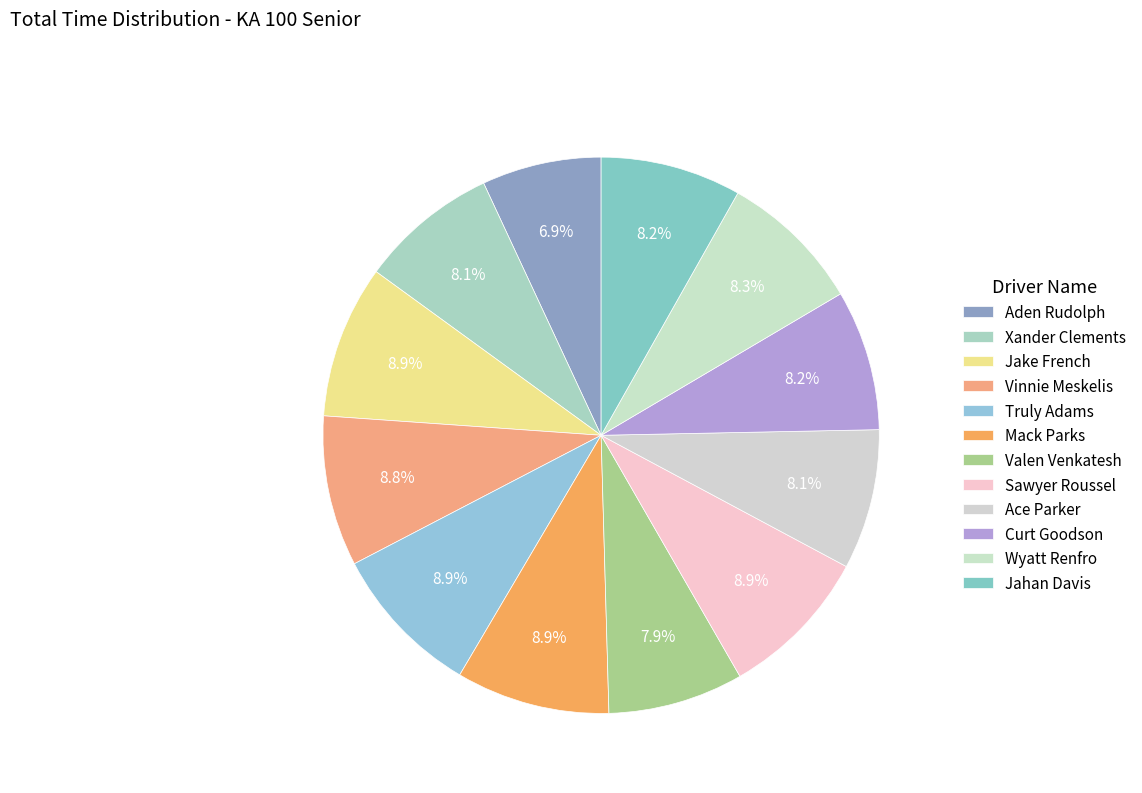

How many segments does this pie chart have?

12